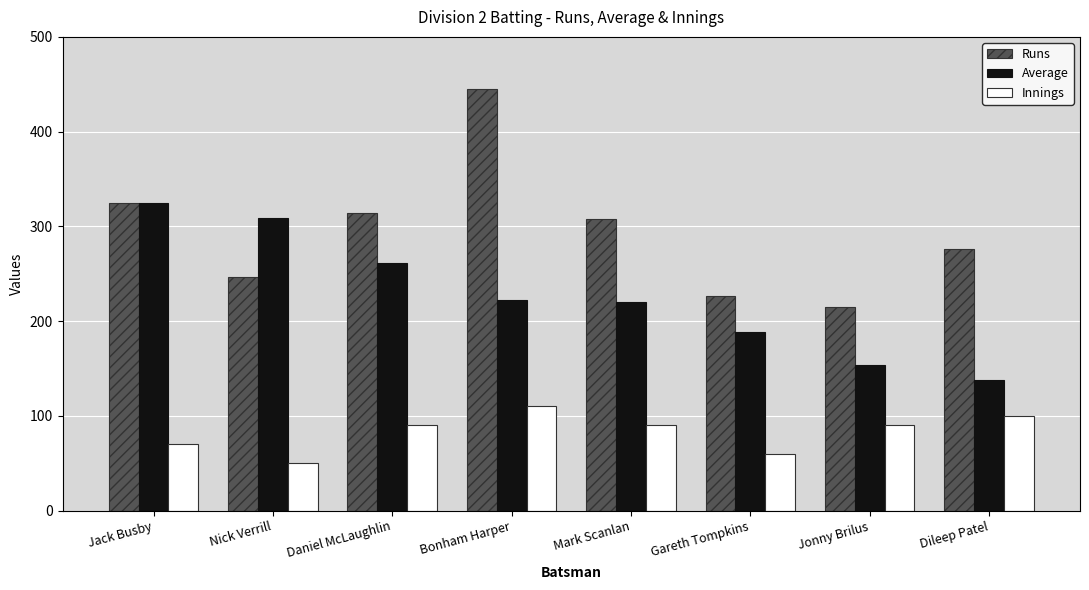

Read the Runs value at Jack Busby.

325.0